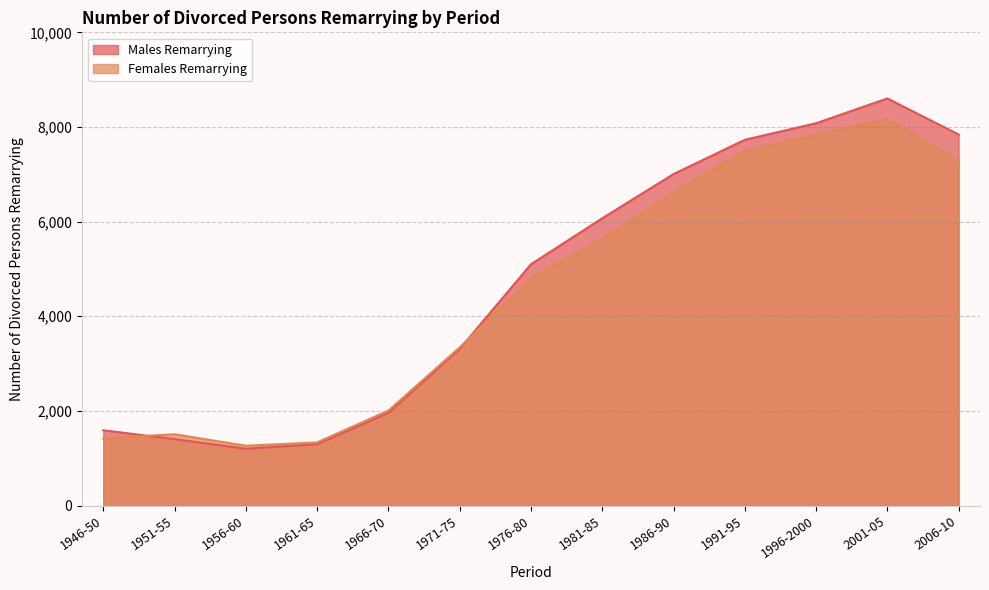

After their last crossing, which series has the higher values: Females Remarrying or Males Remarrying?

Males Remarrying